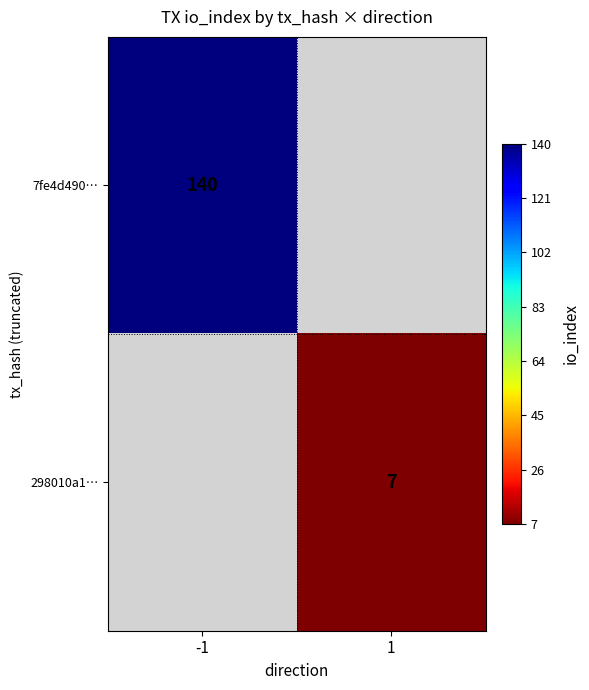

The value of 298010a1… at 1 is 7. True or false?

True